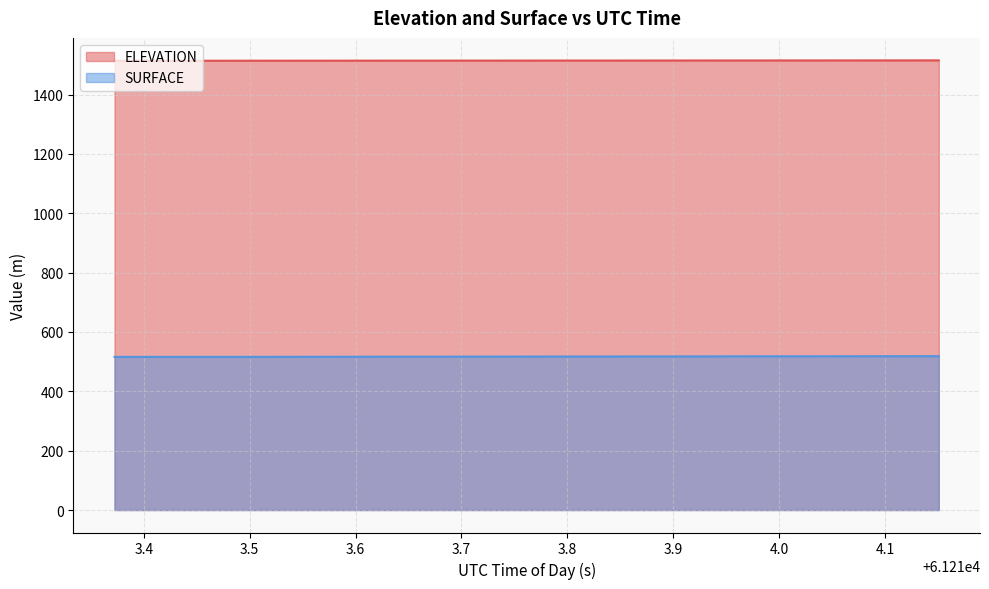

True or false: ELEVATION and SURFACE cross at least once.

False